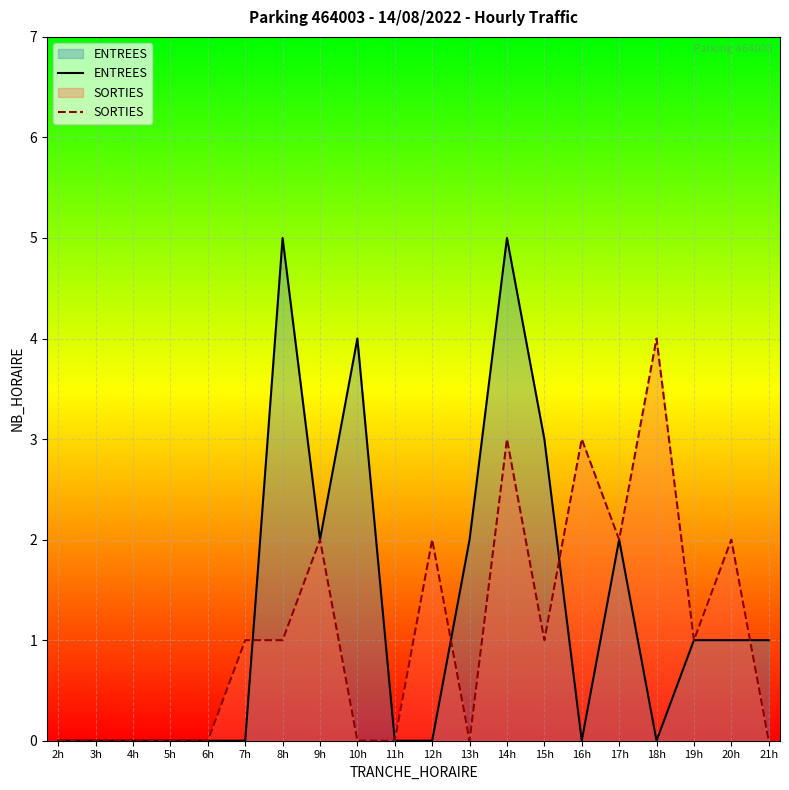

Reading left to right, what are all the values shown in this chart?

ENTREES: 2h=0	3h=0	4h=0	5h=0	6h=0	7h=0	8h=5	9h=2	10h=4	11h=0	12h=0	13h=2	14h=5	15h=3	16h=0	17h=2	18h=0	19h=1	20h=1	21h=1
SORTIES: 2h=0	3h=0	4h=0	5h=0	6h=0	7h=1	8h=1	9h=2	10h=0	11h=0	12h=2	13h=0	14h=3	15h=1	16h=3	17h=2	18h=4	19h=1	20h=2	21h=0